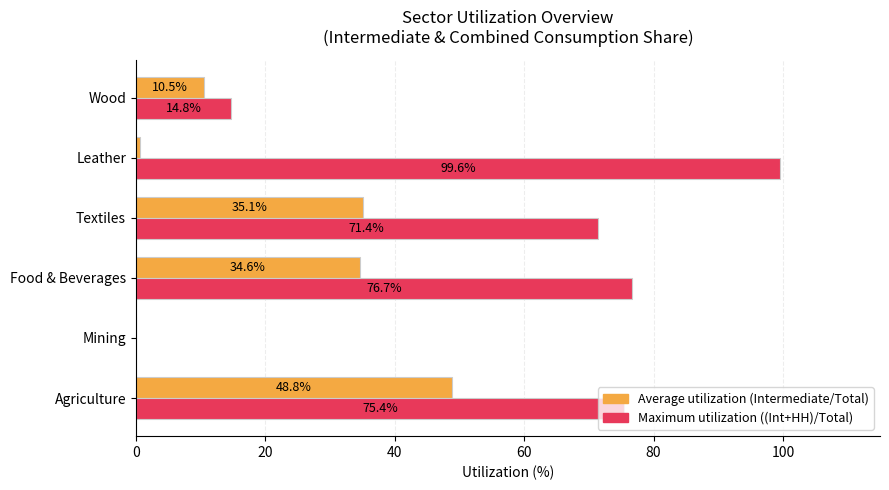

What is the total value across all series at Agriculture?

124.2